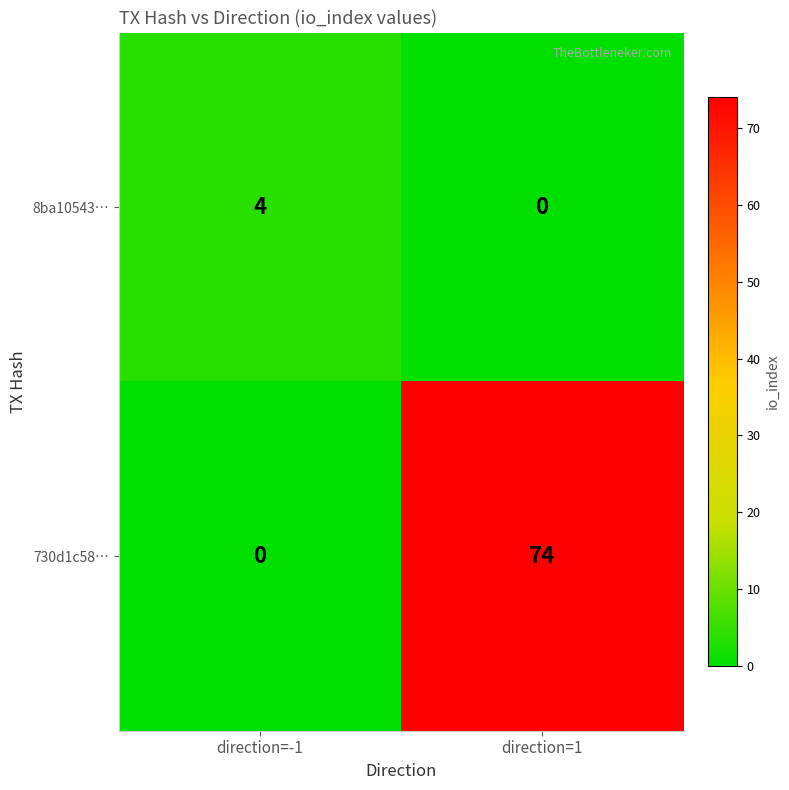

Which series has the widest spread of values?

730d1c58…